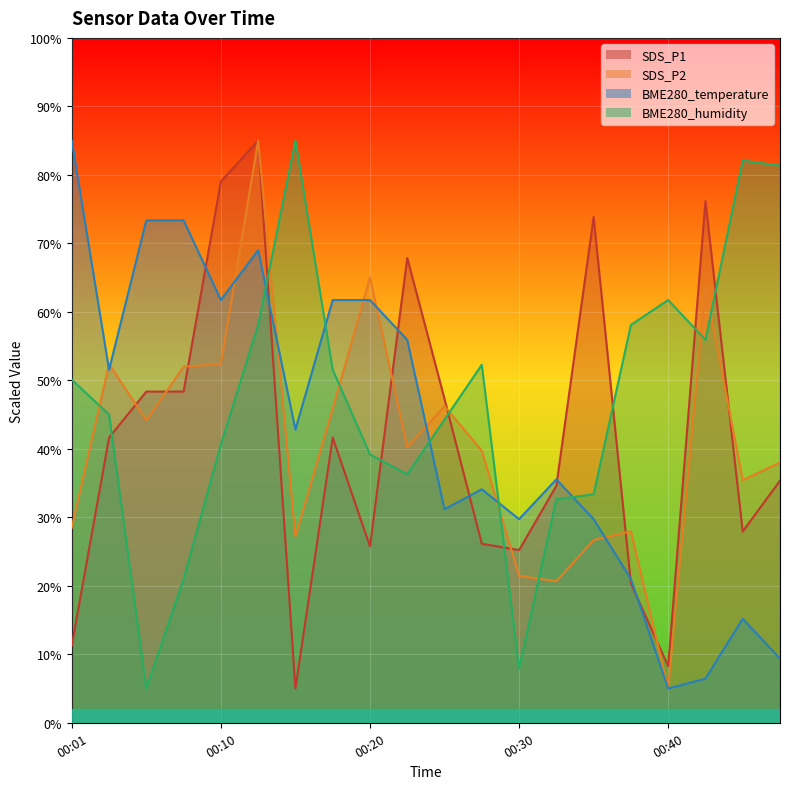

Which series has the widest spread of values?

SDS_P1